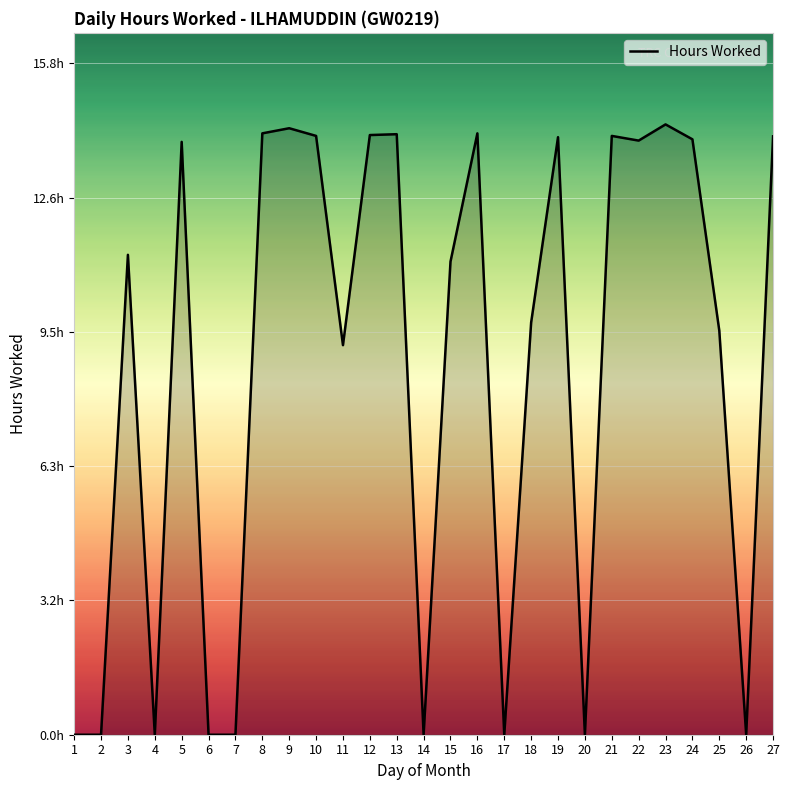

Which label corresponds to the smallest value in the chart?

1